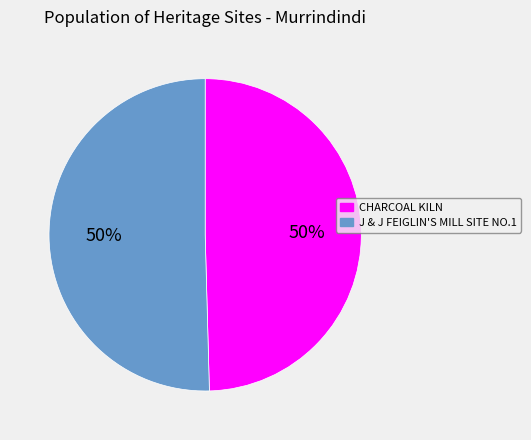

What percentage is the CHARCOAL KILN slice, to the nearest percent?

50%